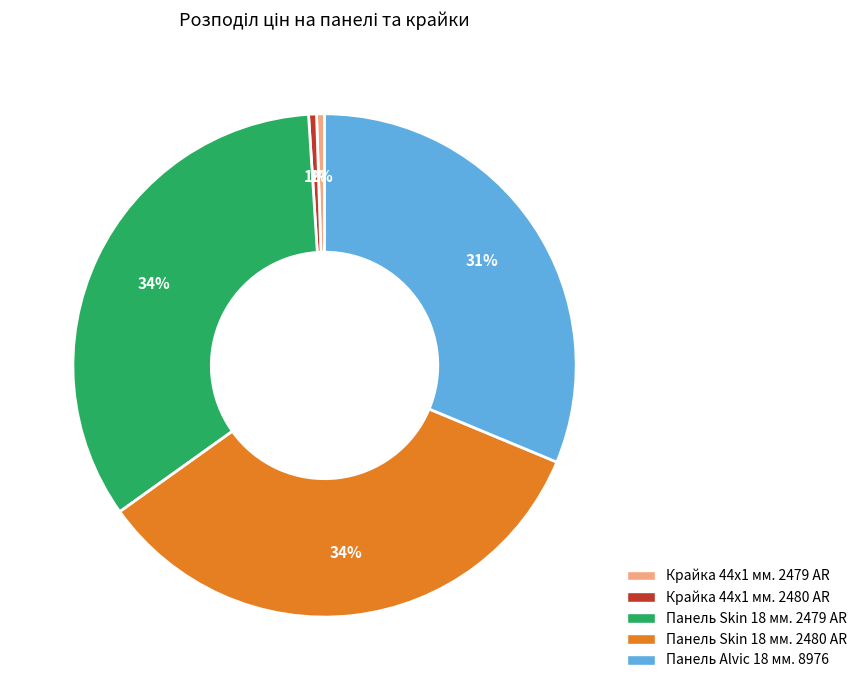

What is the ratio of the value at Крайка 44x1 мм. 2480 AR to the value at Крайка 44x1 мм. 2479 AR?

1.0